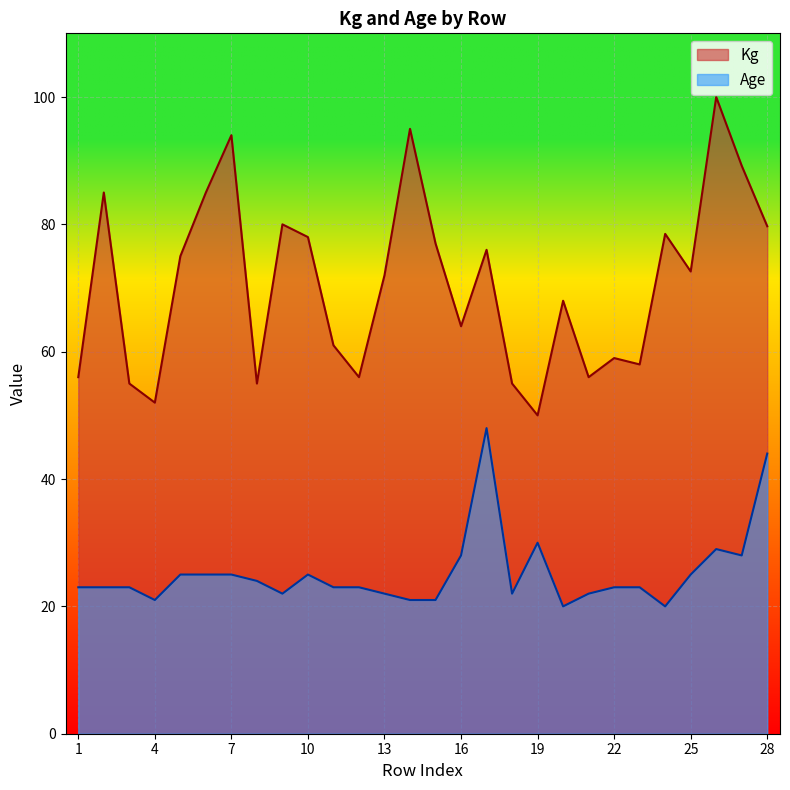

True or false: Age has a value of 6.7 at 10.

False